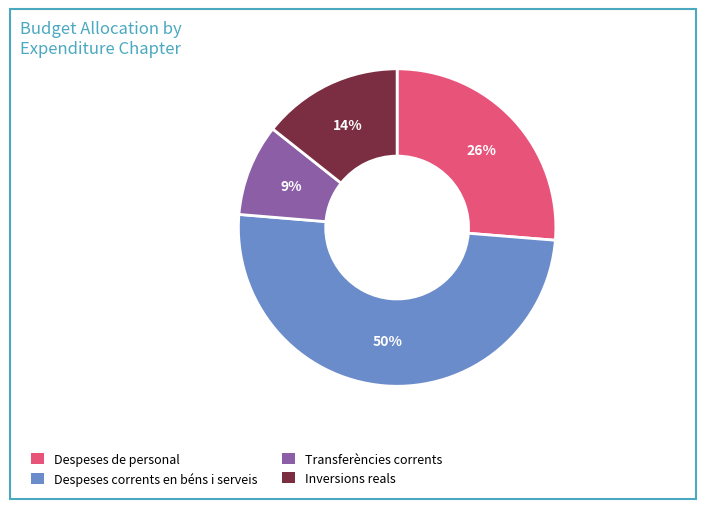

What is the smallest slice in the pie chart?

Transferències corrents